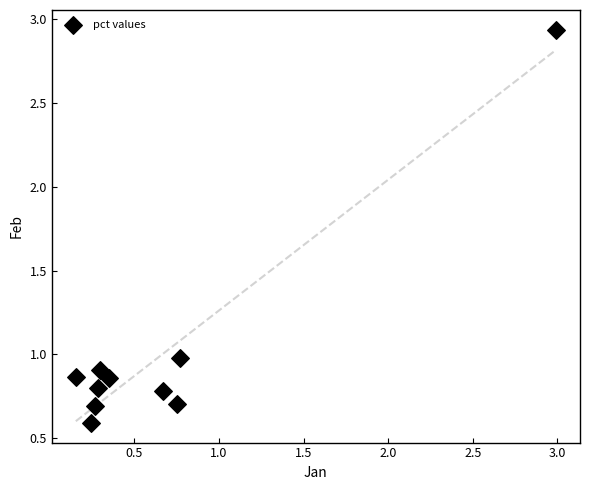

What is the average X value?

0.7